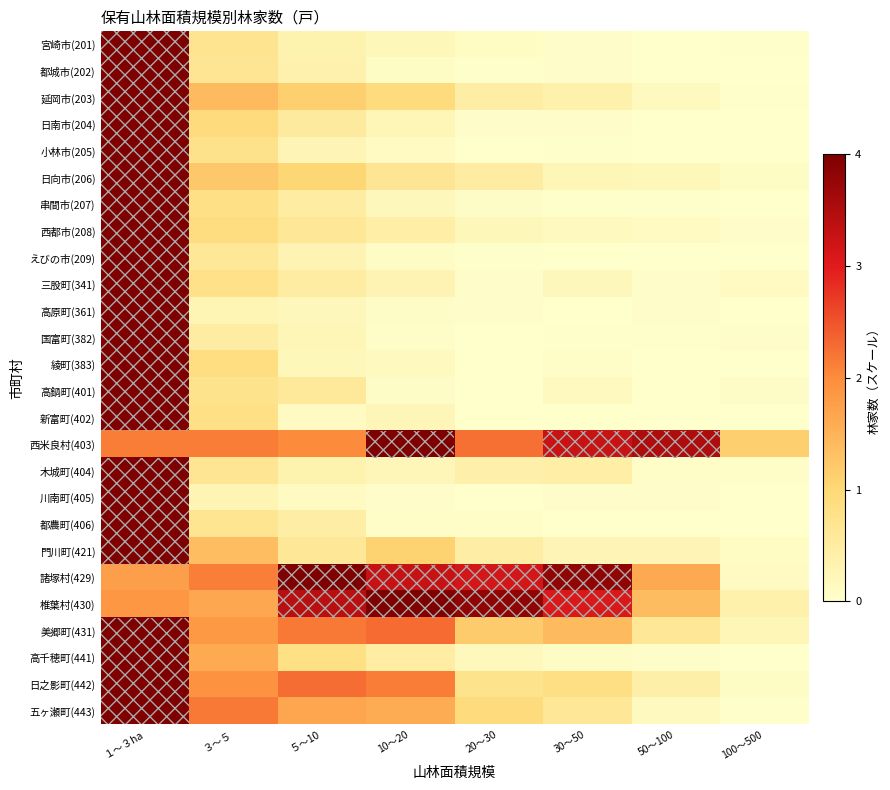

Which series changed the most between ３～５ and 20～30?

椎葉村(430)